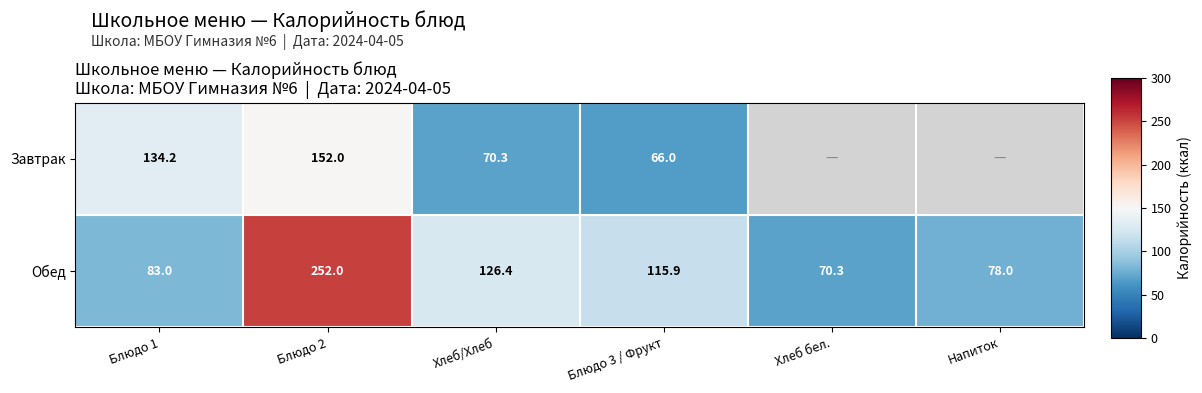

The Завтрак series shows 235.6 at Блюдо 1. True or false?

False